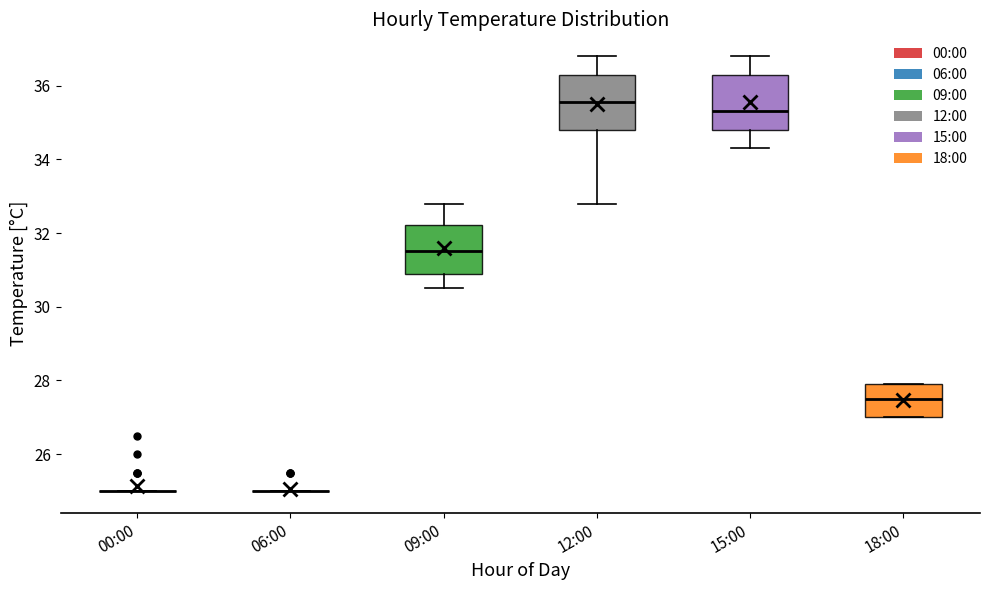

Where is the lower edge of the box for 15:00 on the y-axis? The values are not printed on the chart, so give them approximately, as read against the axis.

34.8